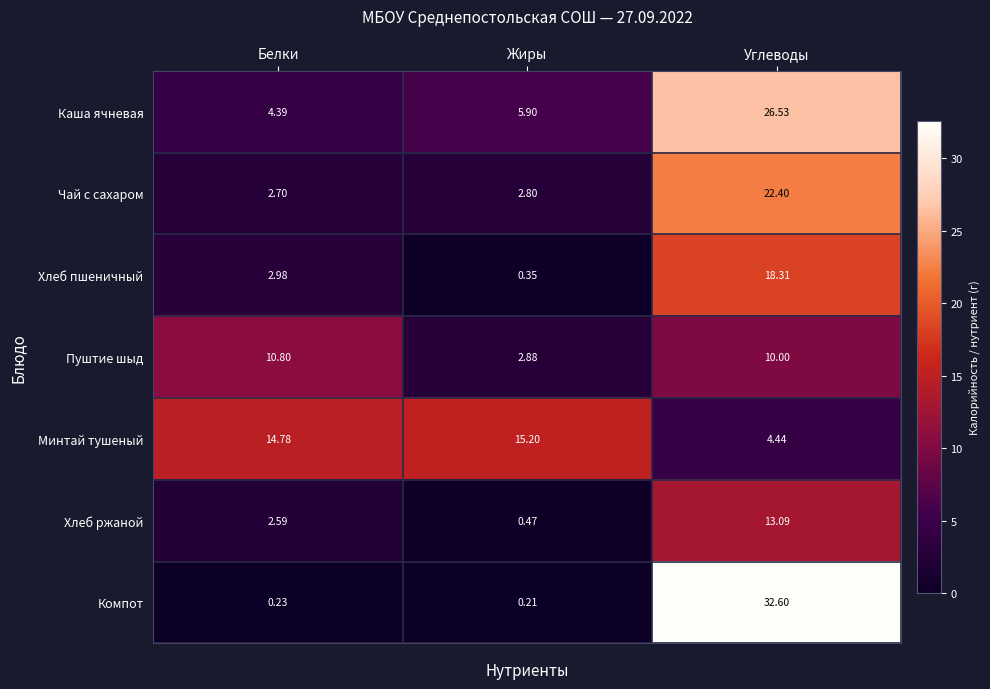

Which category has the lowest value in the Минтай тушеный series?

Углеводы